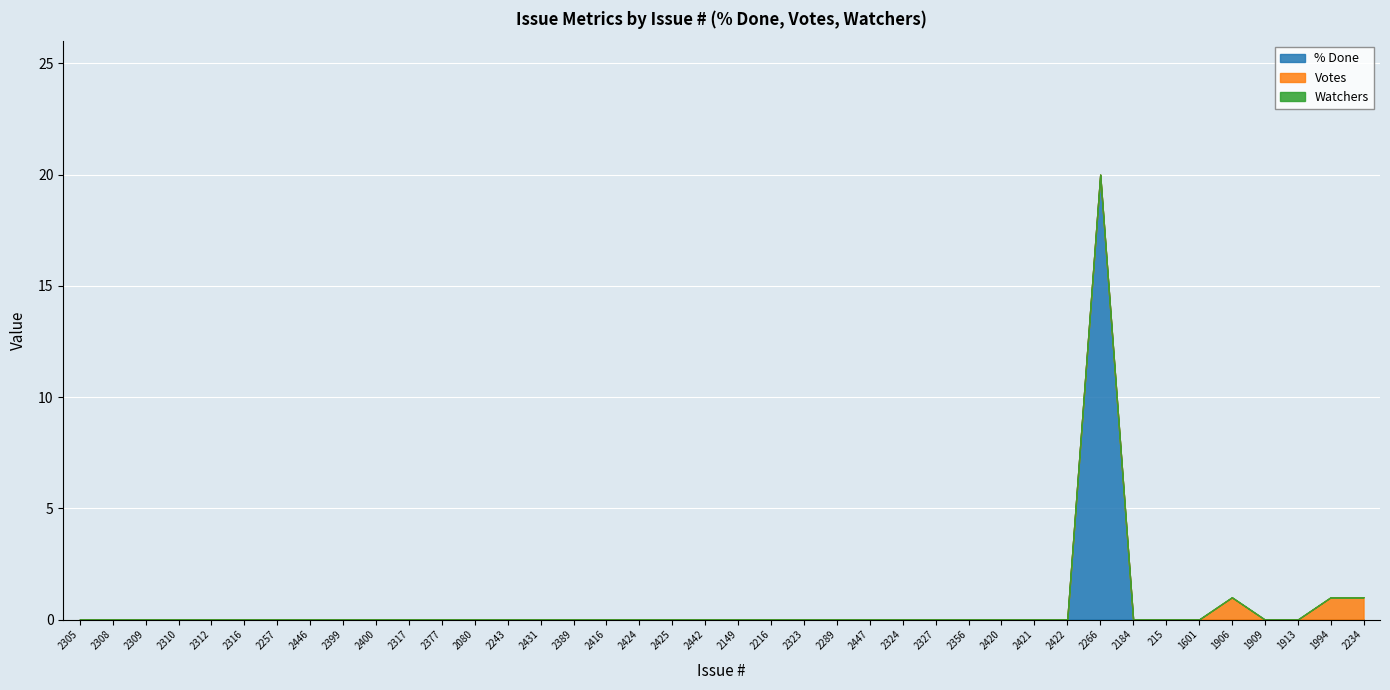

Reading left to right, what are all the values shown in this chart?

% Done: 0	0	0	0	0	0	0	0	0	0	0	0	0	0	0	0	0	0	0	0	0	0	0	0	0	0	0	0	0	0	0	20	0	0	0	0	0	0	0	0
Votes: 0	0	0	0	0	0	0	0	0	0	0	0	0	0	0	0	0	0	0	0	0	0	0	0	0	0	0	0	0	0	0	0	0	0	0	1	0	0	1	1
Watchers: 0	0	0	0	0	0	0	0	0	0	0	0	0	0	0	0	0	0	0	0	0	0	0	0	0	0	0	0	0	0	0	0	0	0	0	0	0	0	0	0